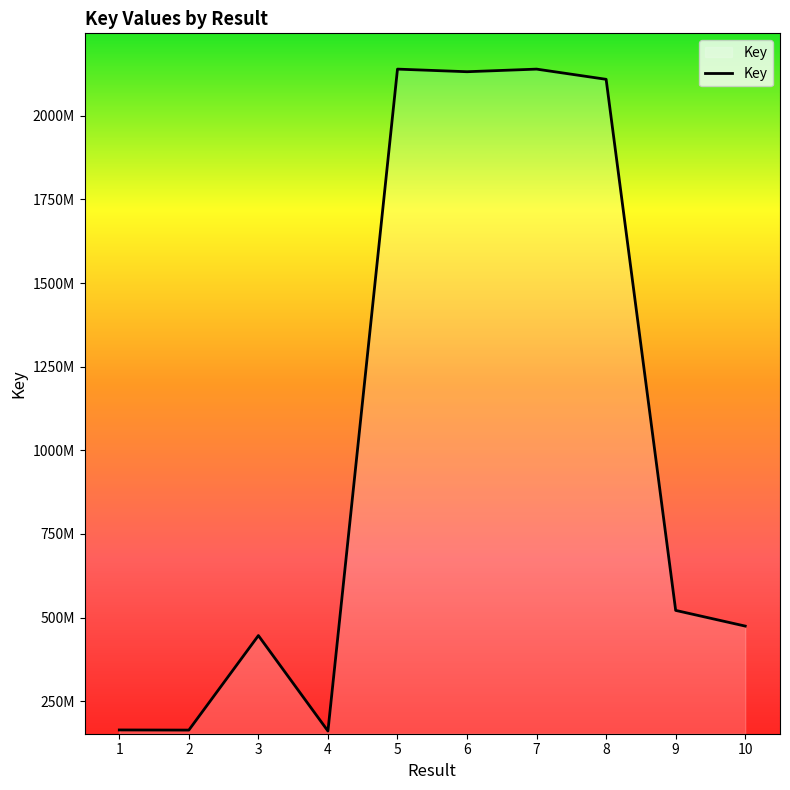

Is this an area chart (filled region under the line)?

Yes